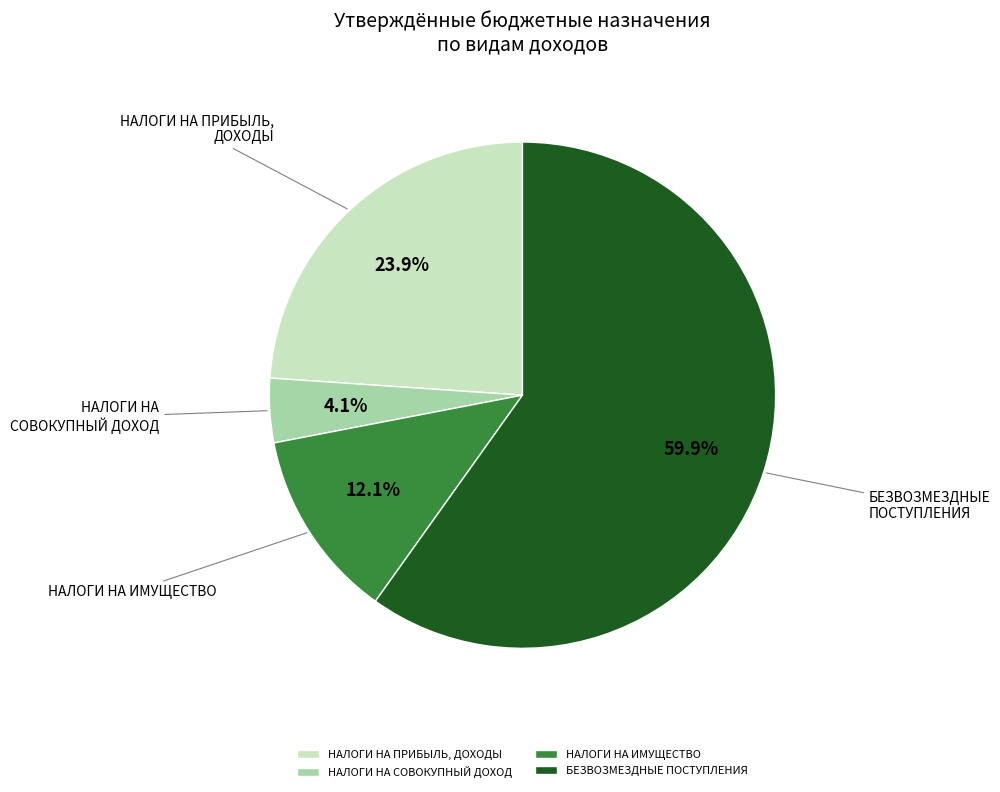

Is it true that НАЛОГИ НА ПРИБЫЛЬ, ДОХОДЫ is 24% of the pie?

True